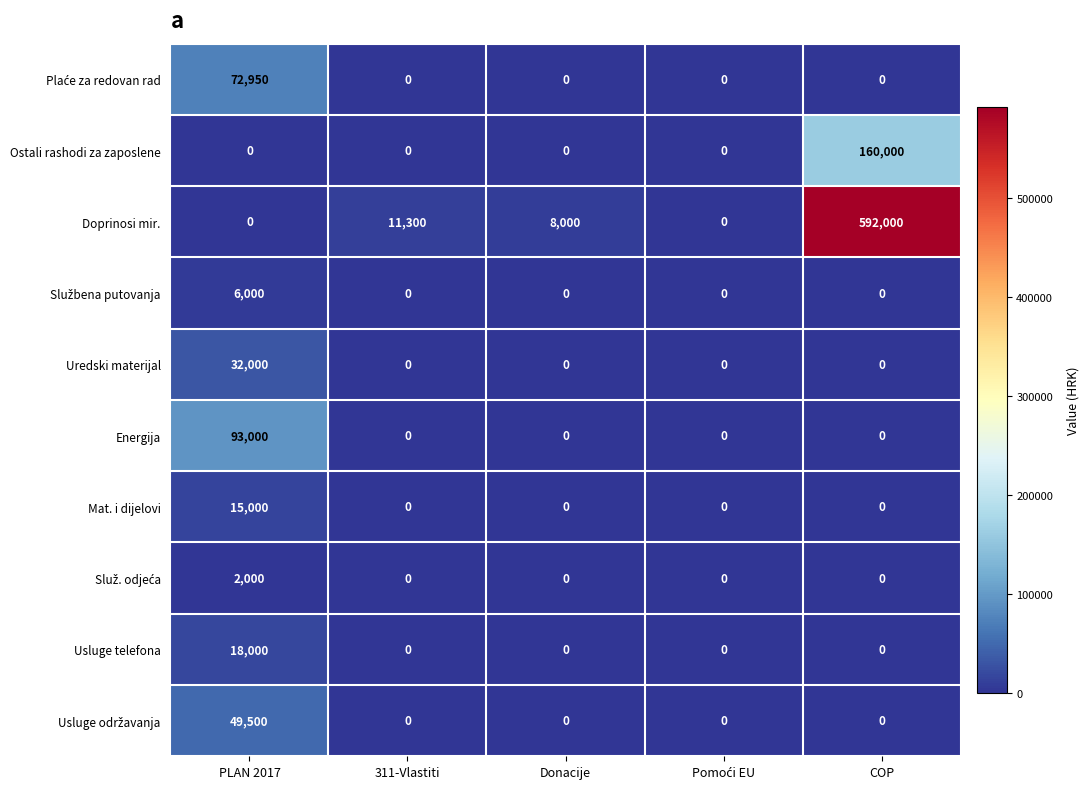

Which series has the widest spread of values?

Doprinosi mir.